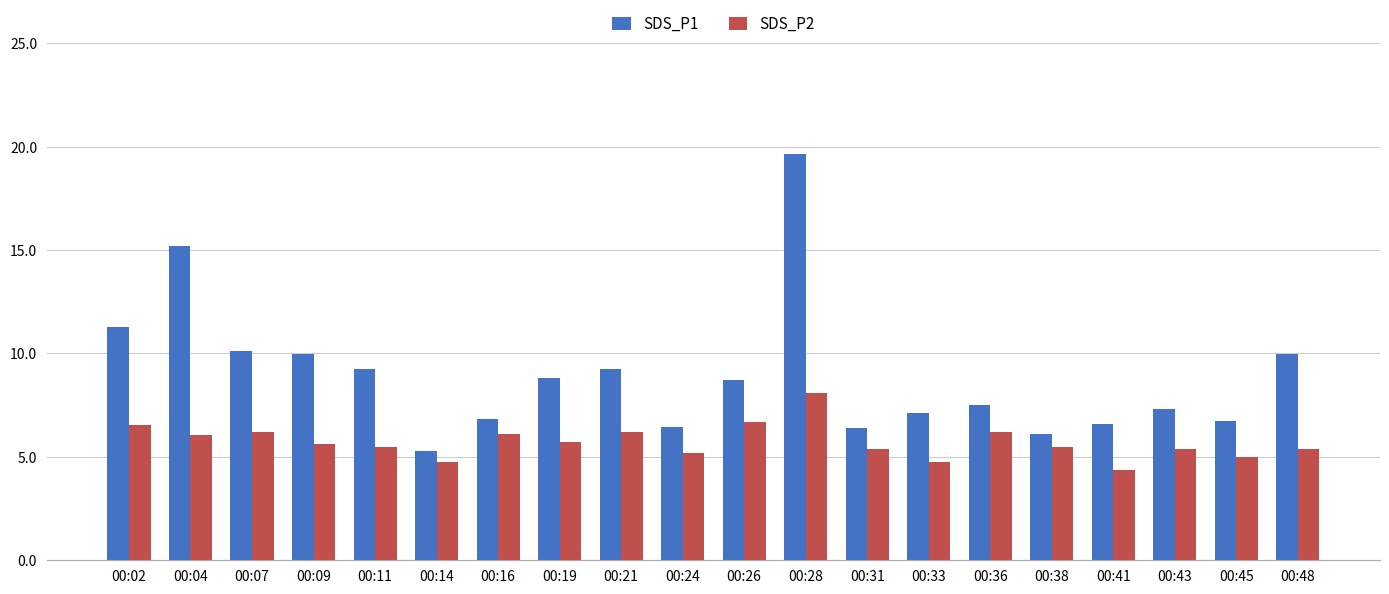

What is the total value across all series at 00:21?

15.4